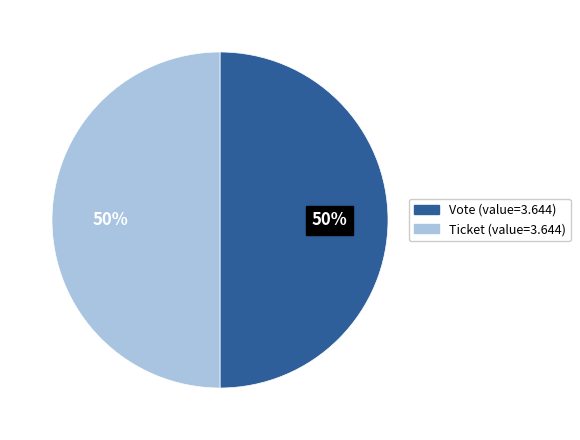

To the nearest percent, what is the average slice percentage?

50%